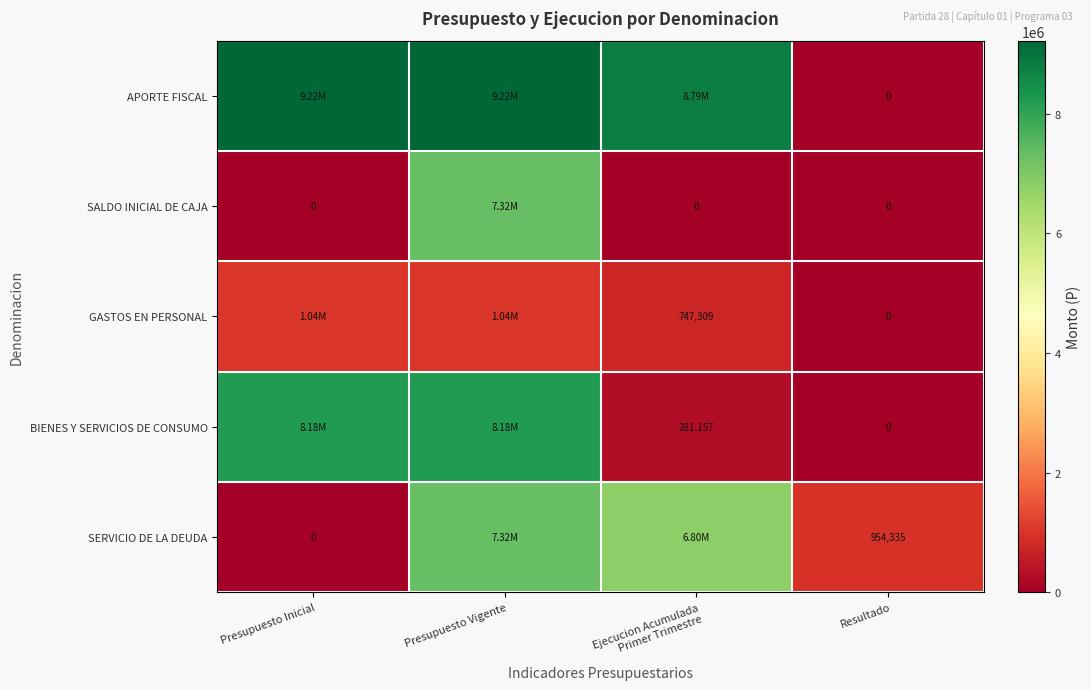

At which category is the sum across all series the highest?

Presupuesto Vigente